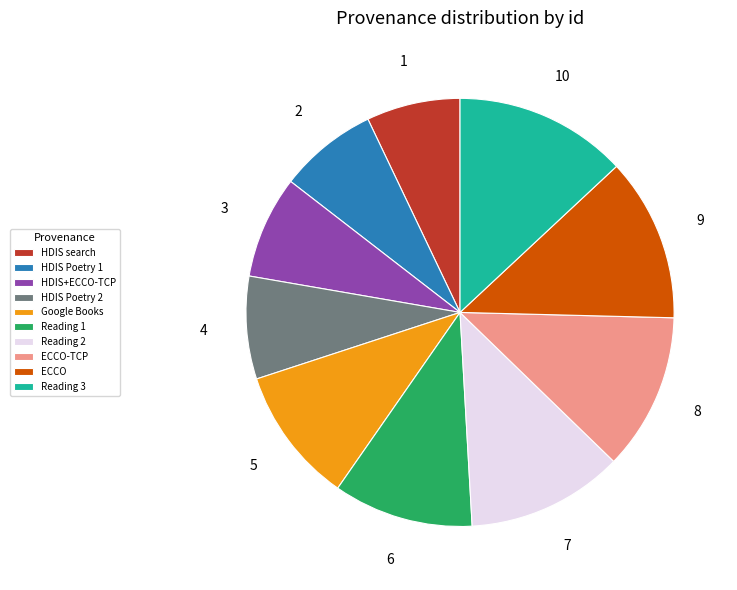

Is it true that Google Books is 10% of the pie?

True